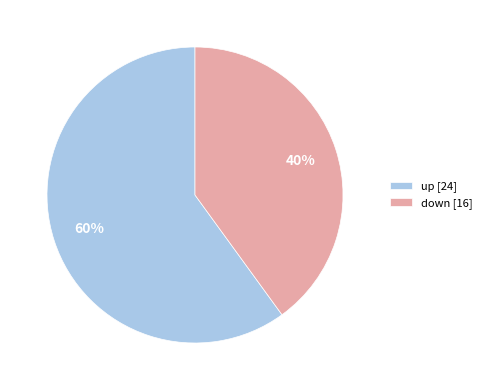

To the nearest percent, what is the combined percentage of down and up?

100%